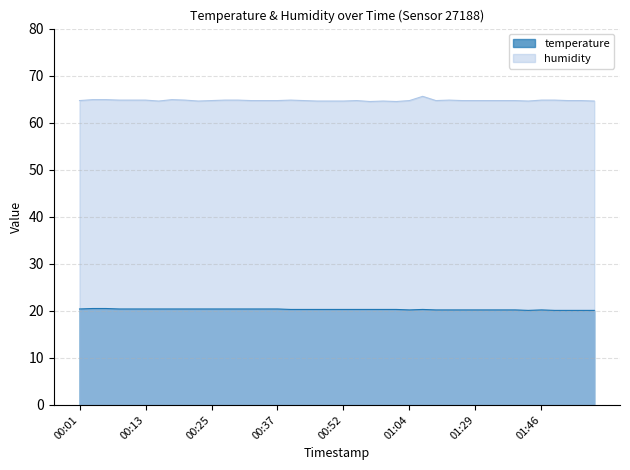

Rank the series by their average value, from lowest to highest.

temperature, humidity